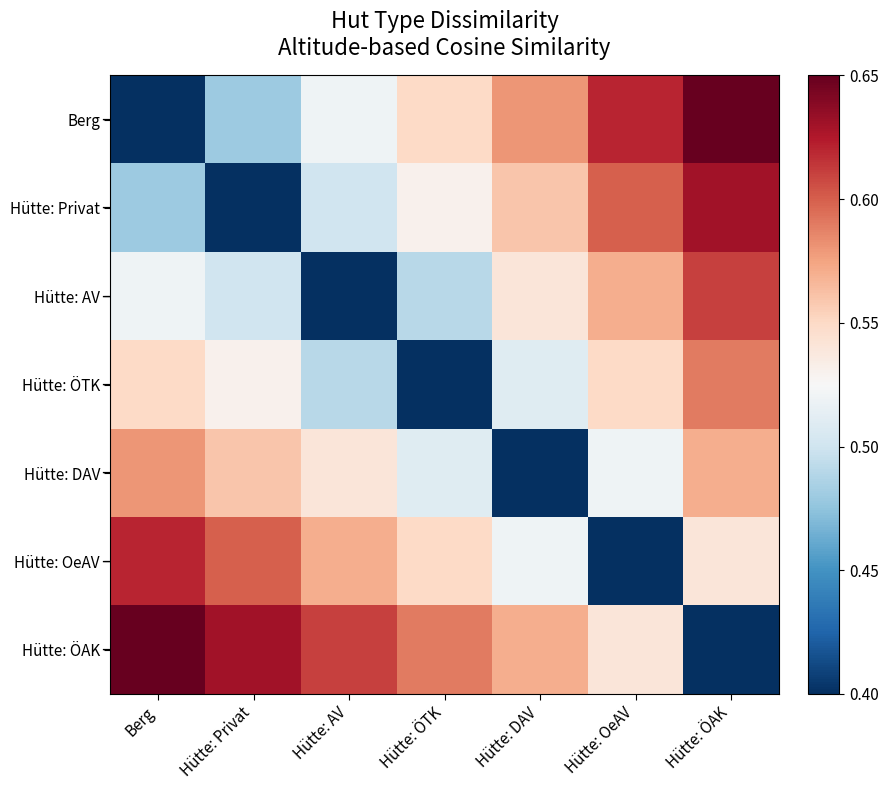

Reading left to right, list all the values displayed in this chart.

Berg: Berg=0.4	Hütte: Privat=0.5	Hütte: AV=0.5	Hütte: ÖTK=0.6	Hütte: DAV=0.6	Hütte: OeAV=0.6	Hütte: ÖAK=0.7
Hütte: Privat: Berg=0.5	Hütte: Privat=0.4	Hütte: AV=0.5	Hütte: ÖTK=0.5	Hütte: DAV=0.6	Hütte: OeAV=0.6	Hütte: ÖAK=0.6
Hütte: AV: Berg=0.5	Hütte: Privat=0.5	Hütte: AV=0.4	Hütte: ÖTK=0.5	Hütte: DAV=0.5	Hütte: OeAV=0.6	Hütte: ÖAK=0.6
Hütte: ÖTK: Berg=0.6	Hütte: Privat=0.5	Hütte: AV=0.5	Hütte: ÖTK=0.4	Hütte: DAV=0.5	Hütte: OeAV=0.6	Hütte: ÖAK=0.6
Hütte: DAV: Berg=0.6	Hütte: Privat=0.6	Hütte: AV=0.5	Hütte: ÖTK=0.5	Hütte: DAV=0.4	Hütte: OeAV=0.5	Hütte: ÖAK=0.6
Hütte: OeAV: Berg=0.6	Hütte: Privat=0.6	Hütte: AV=0.6	Hütte: ÖTK=0.6	Hütte: DAV=0.5	Hütte: OeAV=0.4	Hütte: ÖAK=0.5
Hütte: ÖAK: Berg=0.7	Hütte: Privat=0.6	Hütte: AV=0.6	Hütte: ÖTK=0.6	Hütte: DAV=0.6	Hütte: OeAV=0.5	Hütte: ÖAK=0.4